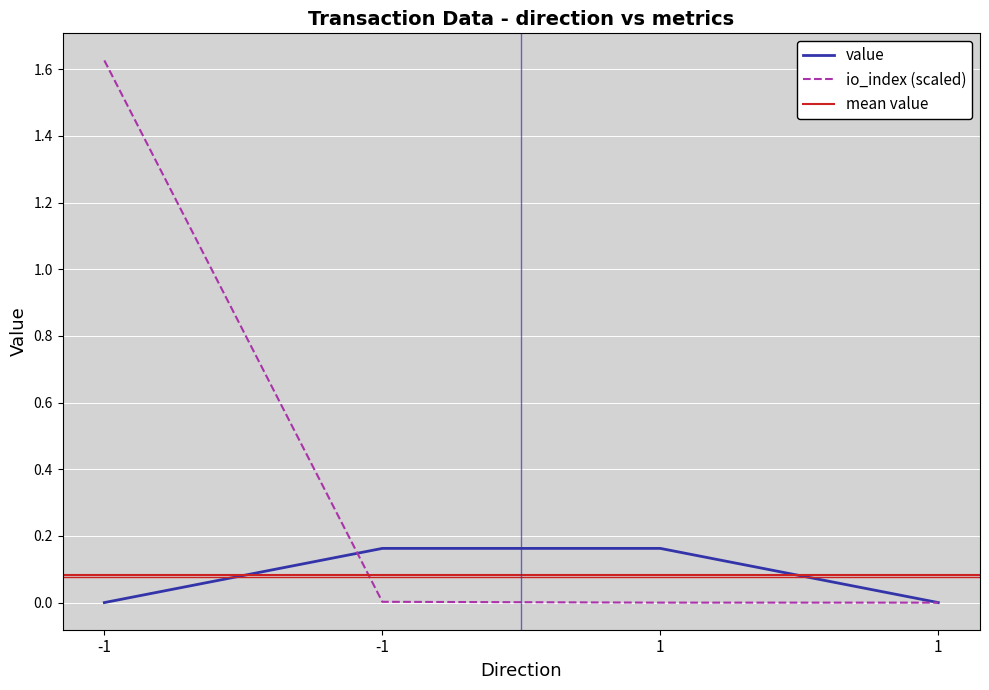

Rank the series at -1 from lowest to highest value.

value, io_index